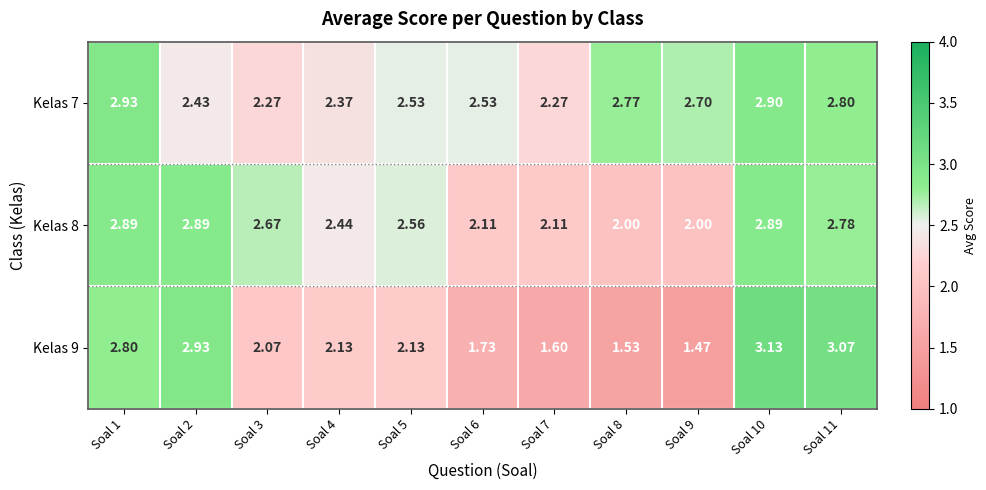

At which category is the sum across all series the highest?

Soal 10